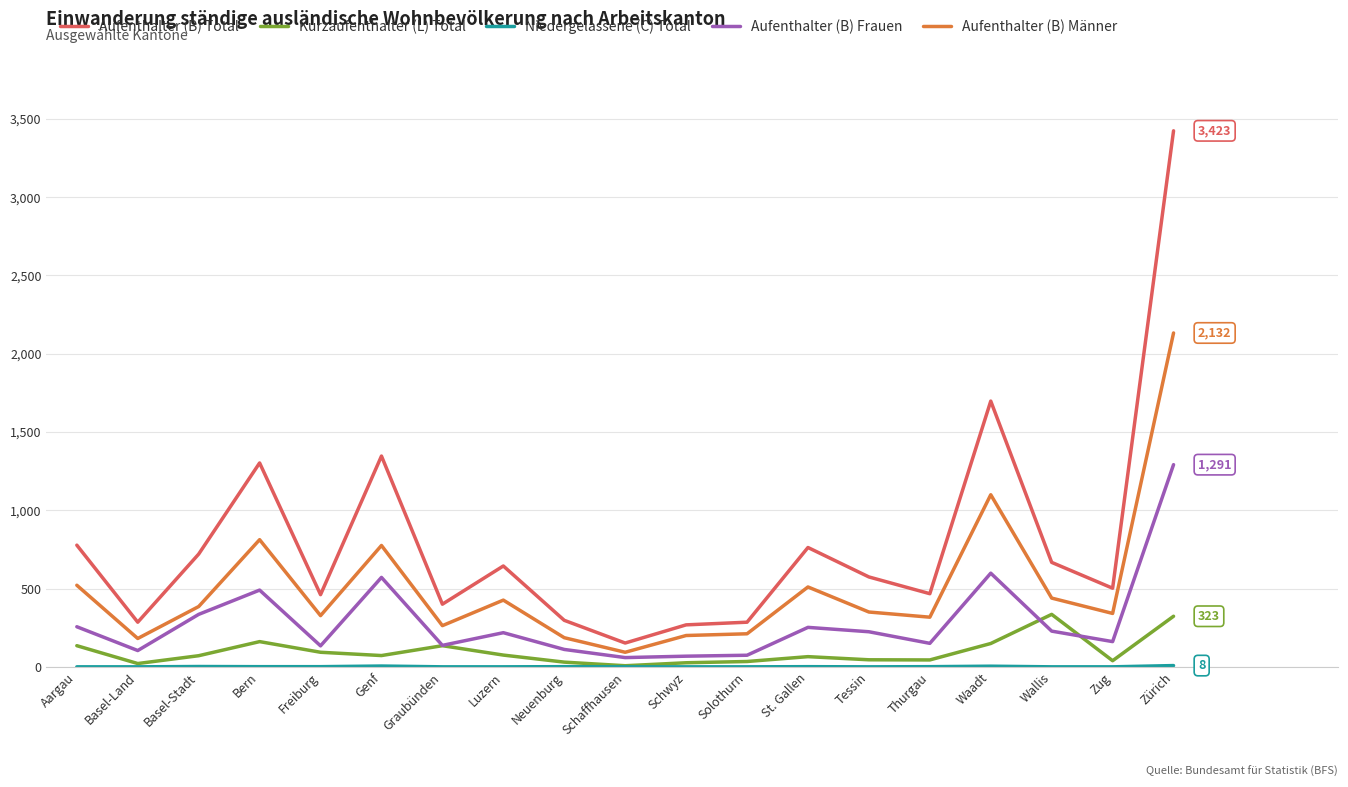

True or false: Aufenthalter (B) Total and Kurzaufenthalter (L) Total cross at least once.

False